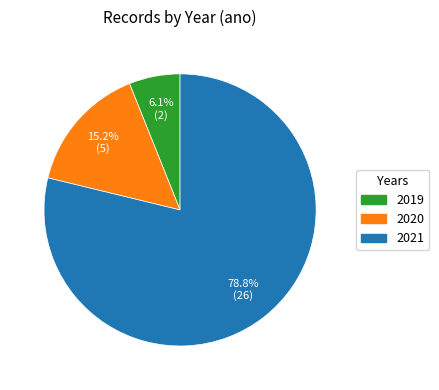

Is there any slice that represents more than half of the pie?

Yes